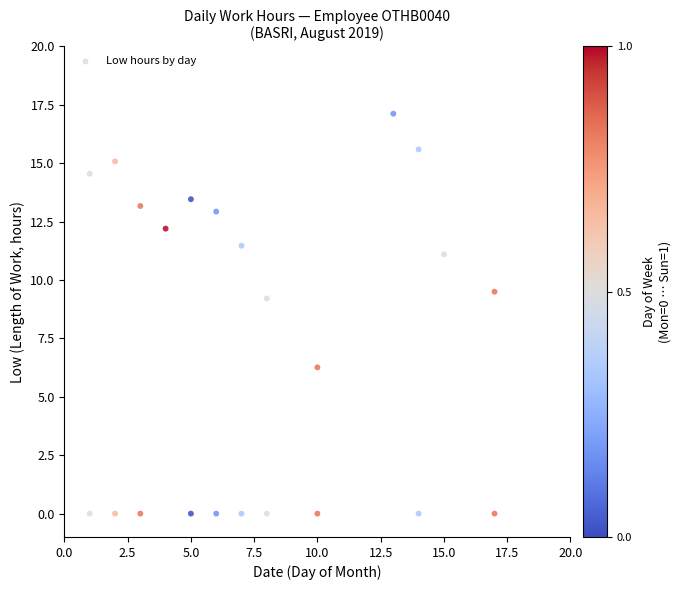

What Y value in the scatter plot is closest to 8?

9.2